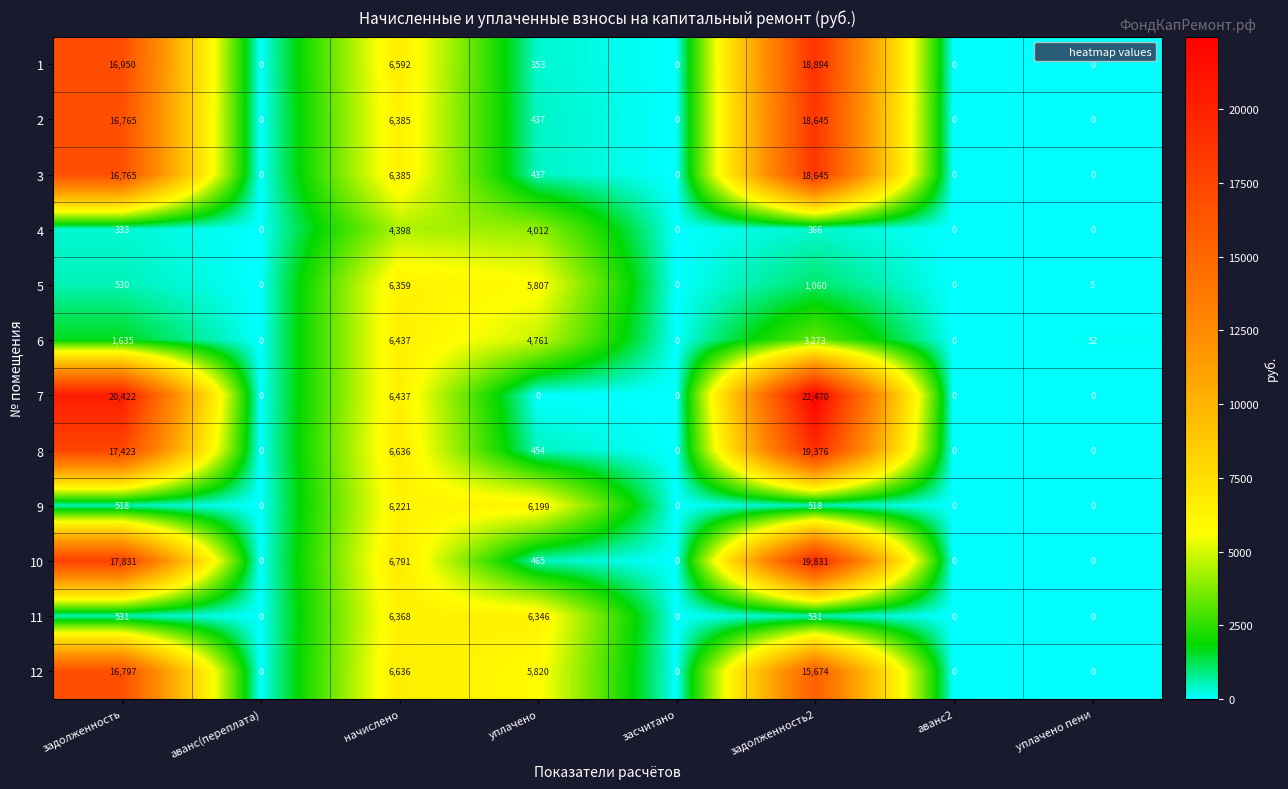

What is the greatest value displayed?

22470